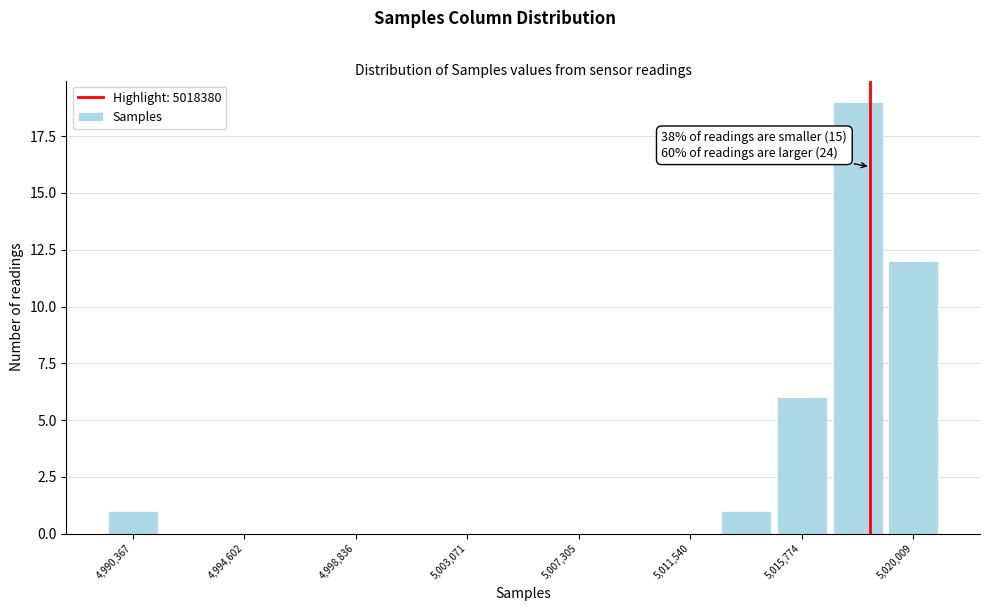

Over which range of the x-axis is the bar tallest?

5017000 to 5019000